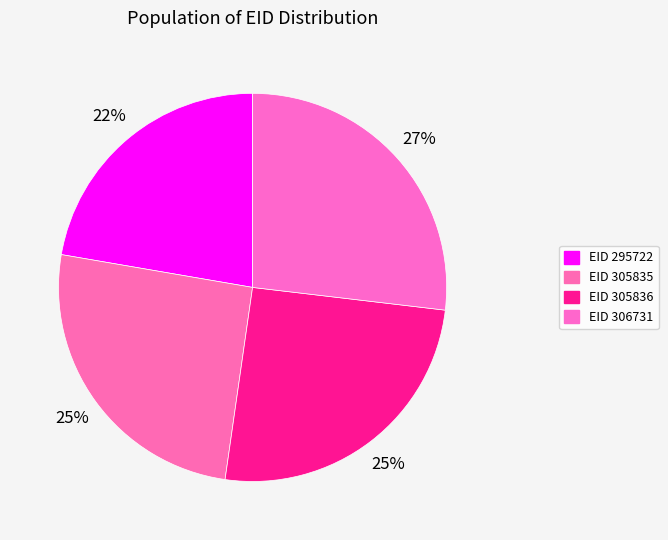

How many segments does this pie chart have?

4